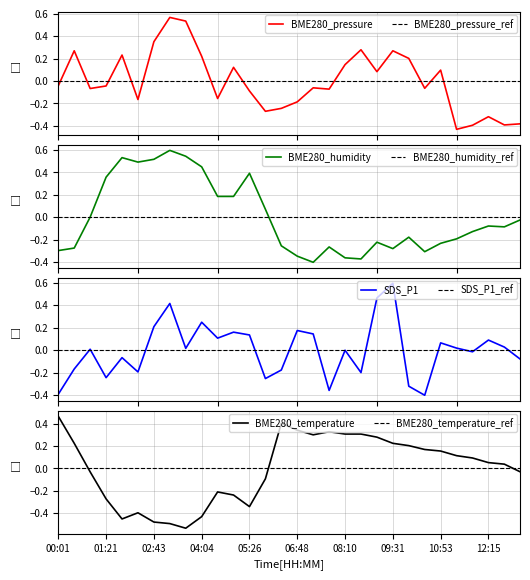

True or false: BME280_humidity has a value of 0.2 at 10.

True